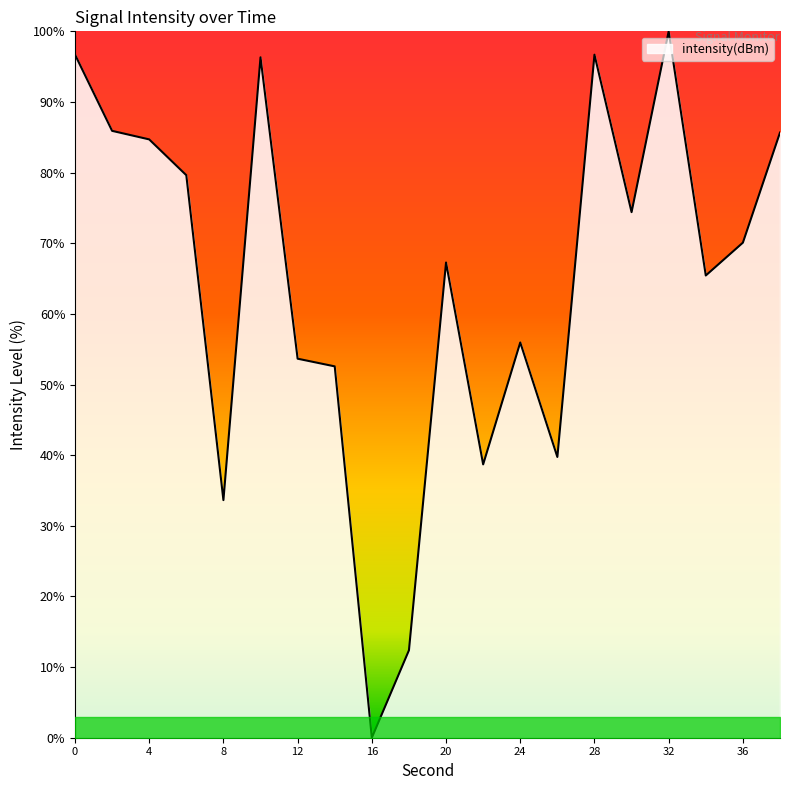

What is the difference between the maximum and minimum values?

100.0